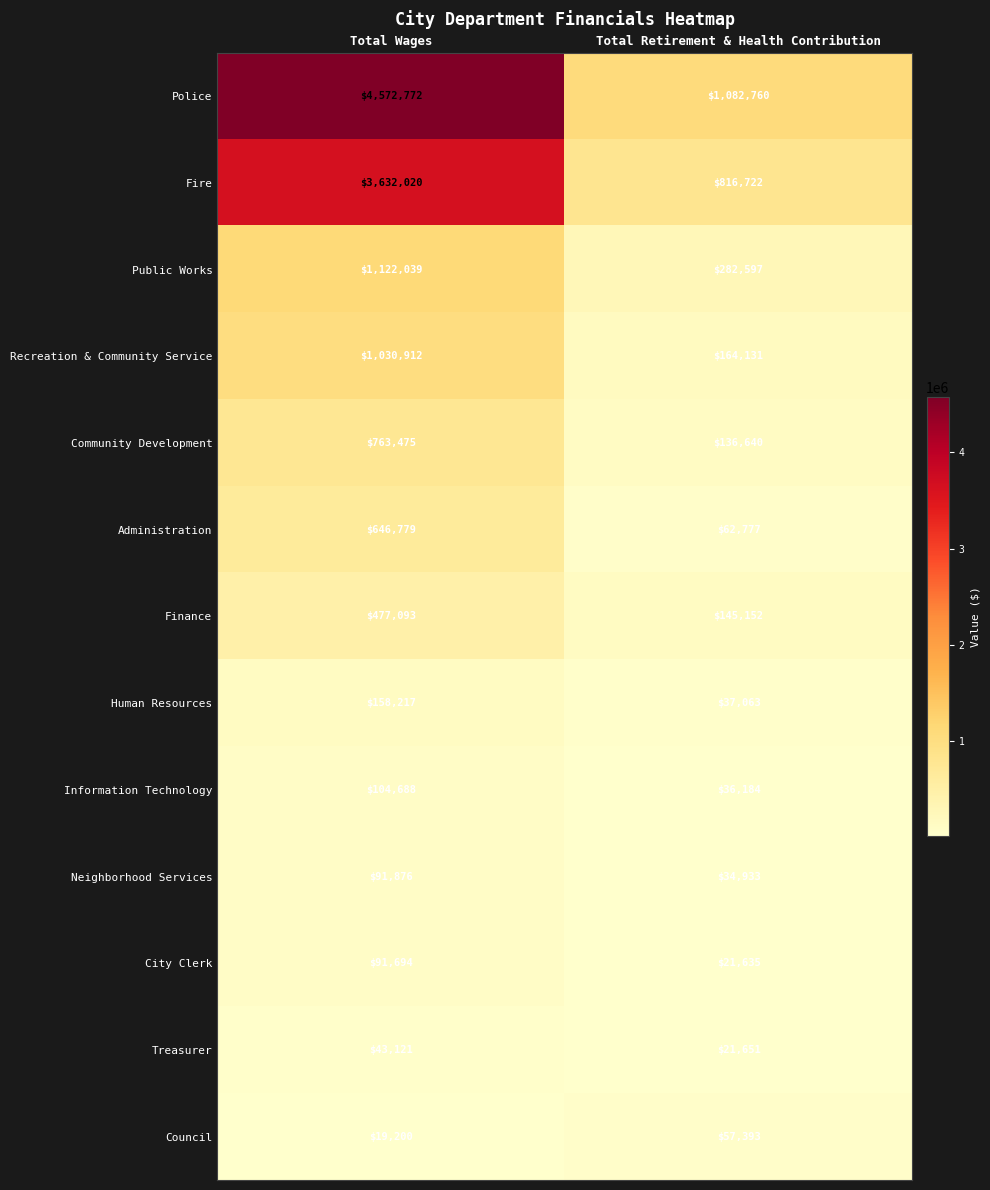

What is the difference between the maximum and minimum values in the Information Technology series?

68504